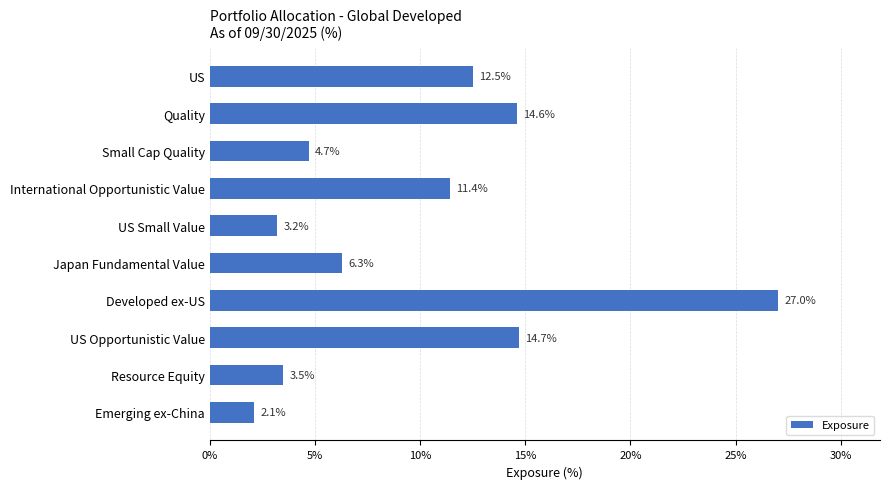

What is the greatest value displayed?

27.0